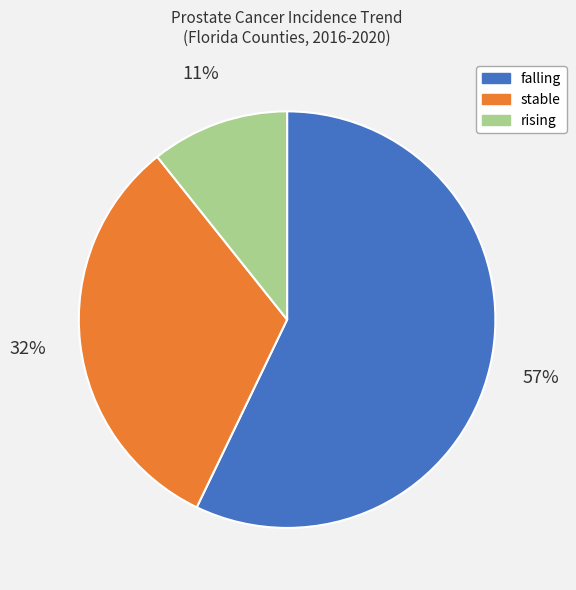

Which slice is the largest?

falling